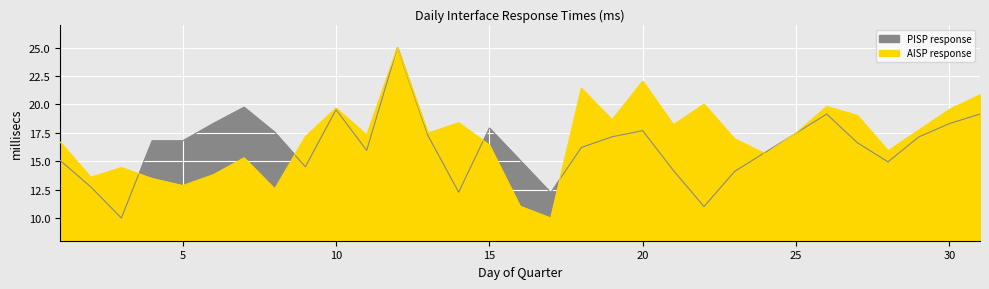

Reading left to right, transcribe all the data shown in this chart.

AISP response: 1=16.7	2=13.6	3=14.4	4=13.5	5=12.9	6=13.8	7=15.3	8=12.6	9=17.2	10=19.7	11=17.3	12=25.0	13=17.5	14=18.4	15=16.4	16=11.0	17=10.0	18=21.4	19=18.6	20=22.0	21=18.2	22=20.0	23=17.0	24=15.7	25=17.5	26=19.8	27=19.0	28=15.9	29=17.7	30=19.6	31=20.8
PISP response: 1=15.1	2=12.7	3=10.0	4=16.8	5=16.8	6=18.3	7=19.8	8=17.6	9=14.5	10=19.5	11=16.0	12=25.0	13=17.2	14=12.3	15=17.9	16=15.1	17=12.2	18=16.2	19=17.1	20=17.7	21=14.2	22=11.0	23=14.1	24=15.8	25=17.5	26=19.1	27=16.6	28=14.9	29=17.1	30=18.3	31=19.1